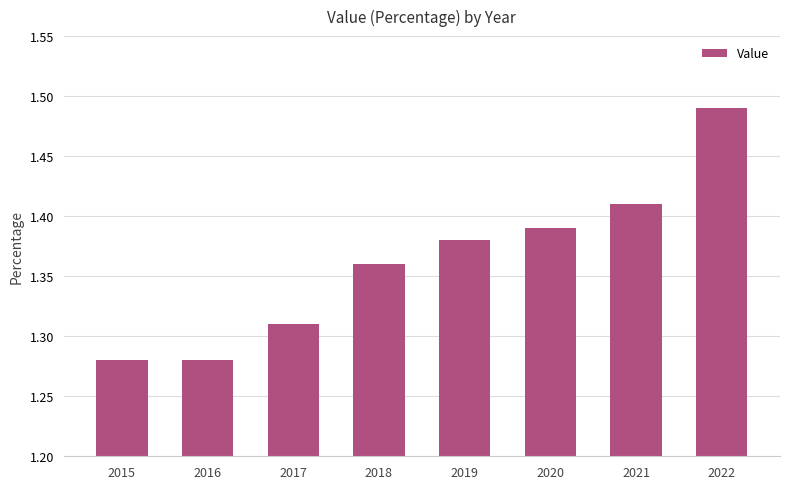

What is the ratio of the value at 2020 to the value at 2021?

1.0